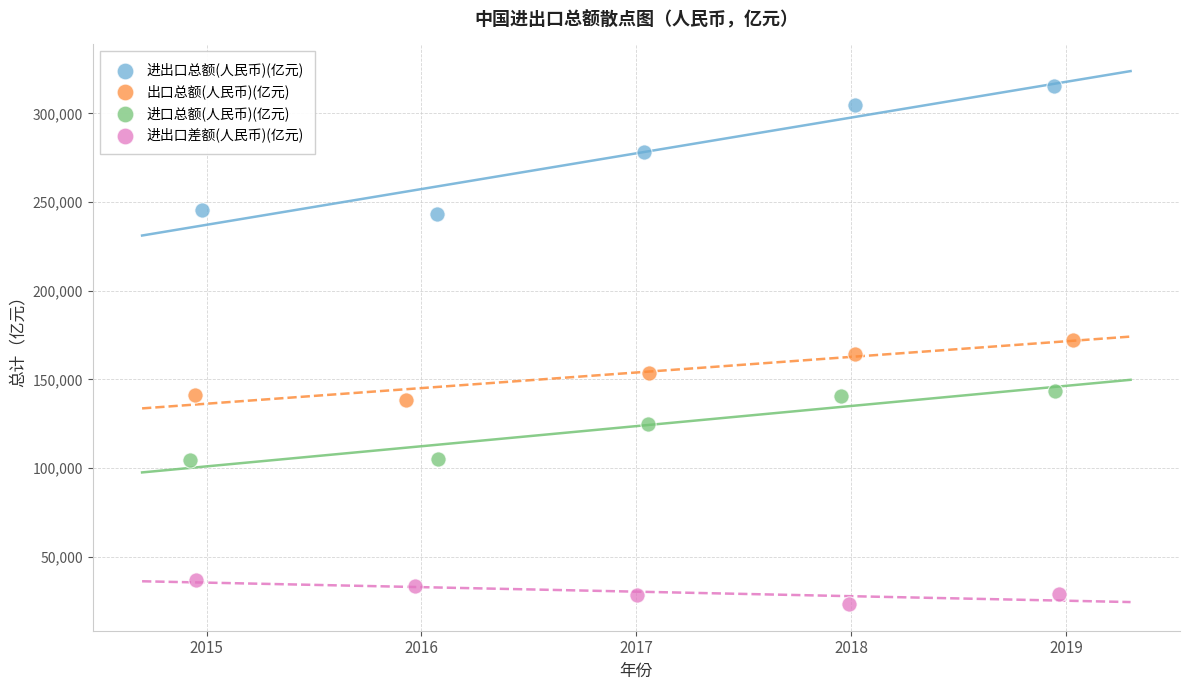

Which series reaches the minimum Y coordinate?

进出口差额(人民币)(亿元)